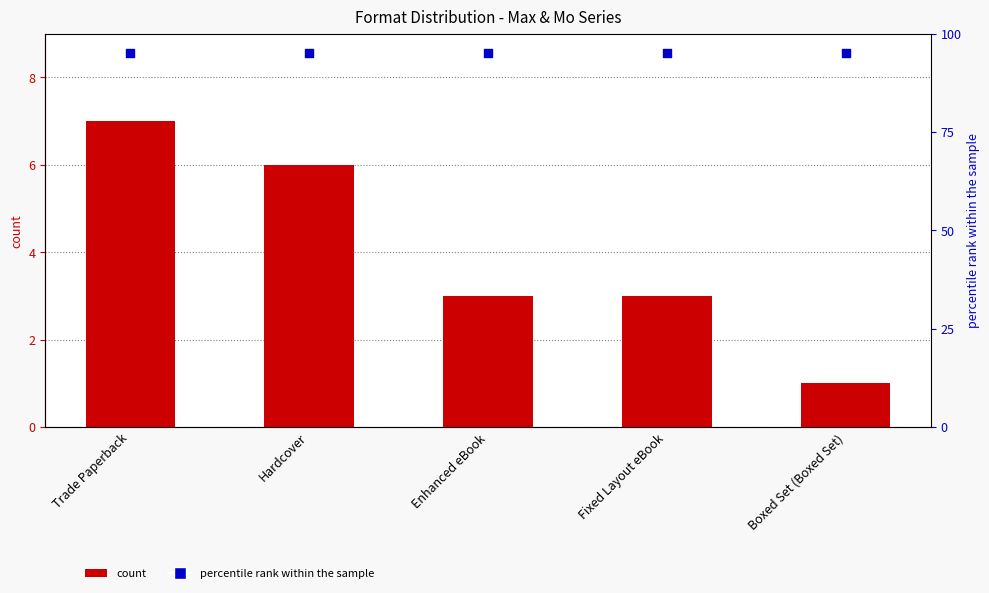

Which series contains the lowest Y value?

count